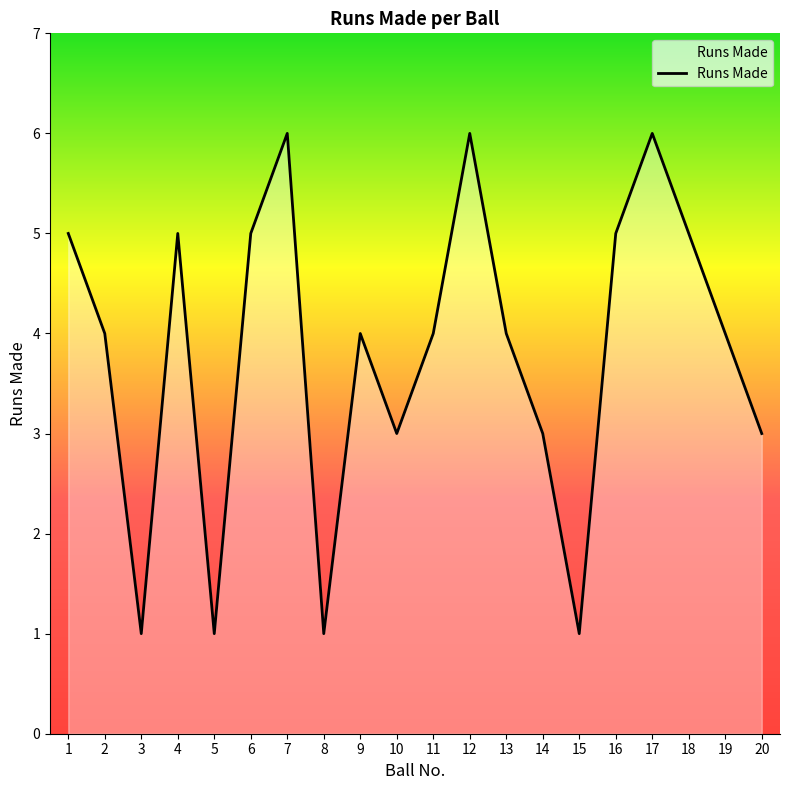

At which label does the data first exceed 4?

1